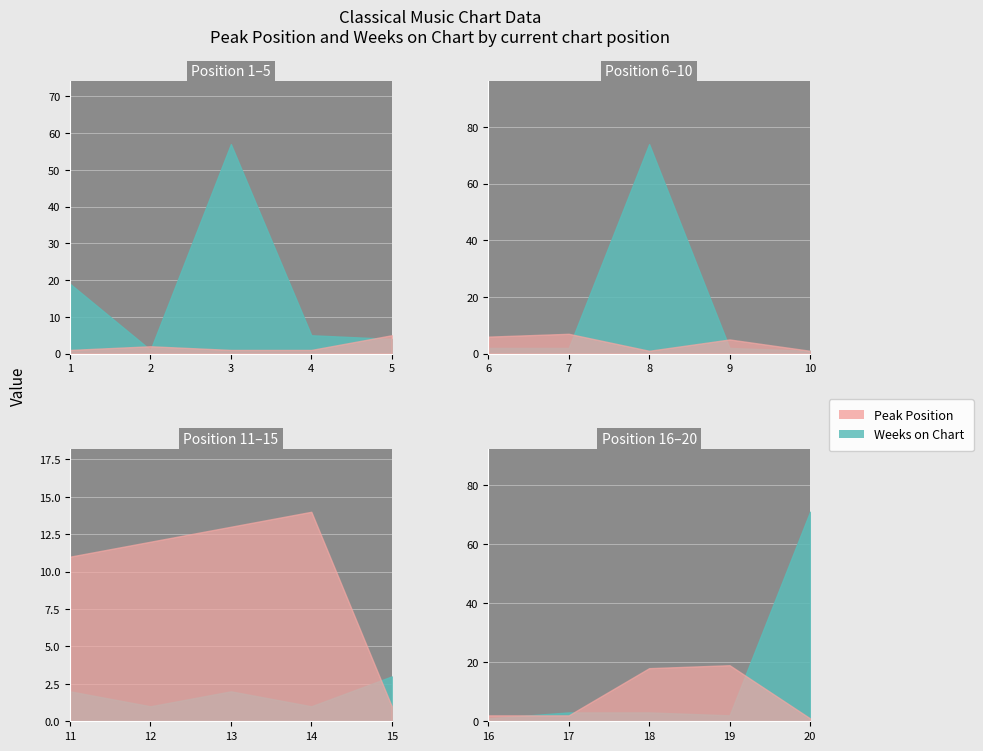

The value of Weeks on Chart at 3 is 20. True or false?

False